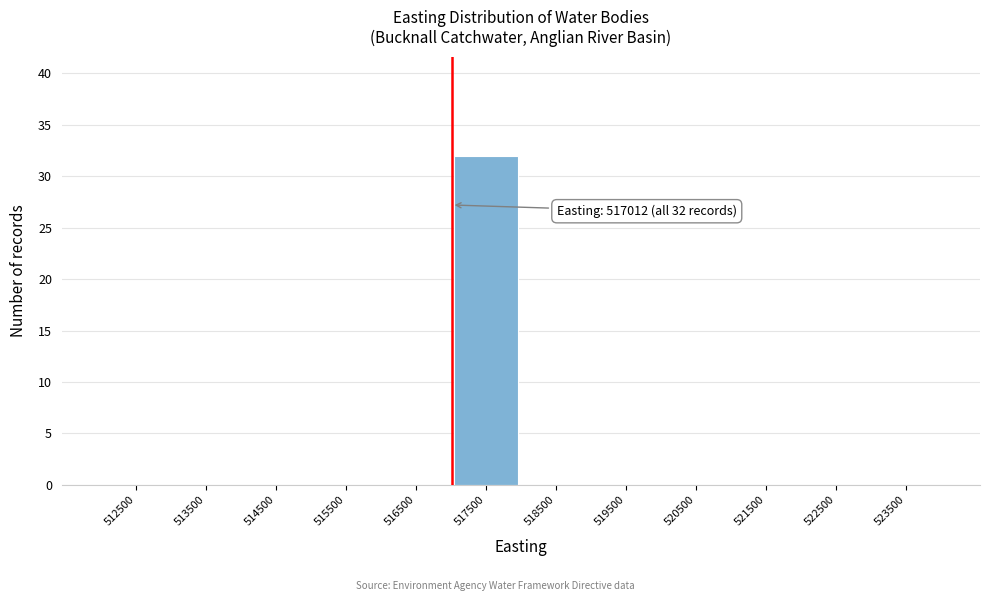

Reading right to left, transcribe all the data shown in this chart.

523500=0	522500=0	521500=0	520500=0	519500=0	518500=0	517500=32	516500=0	515500=0	514500=0	513500=0	512500=0